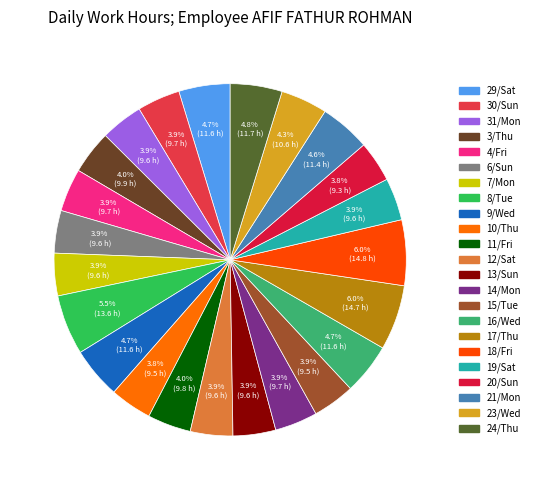

How many slices are in this pie chart?

23